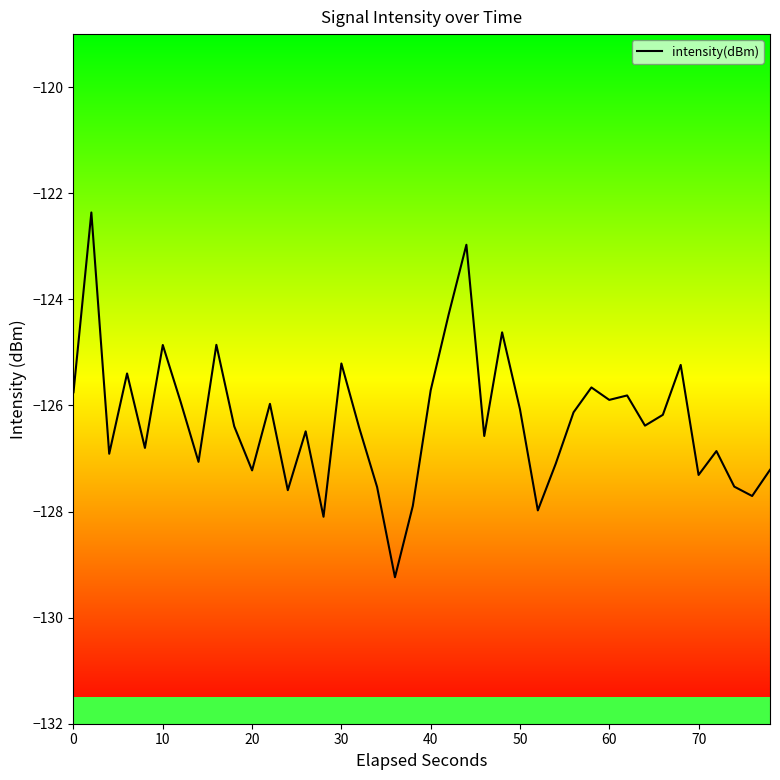

What is the minimum value shown in the chart?

-129.2